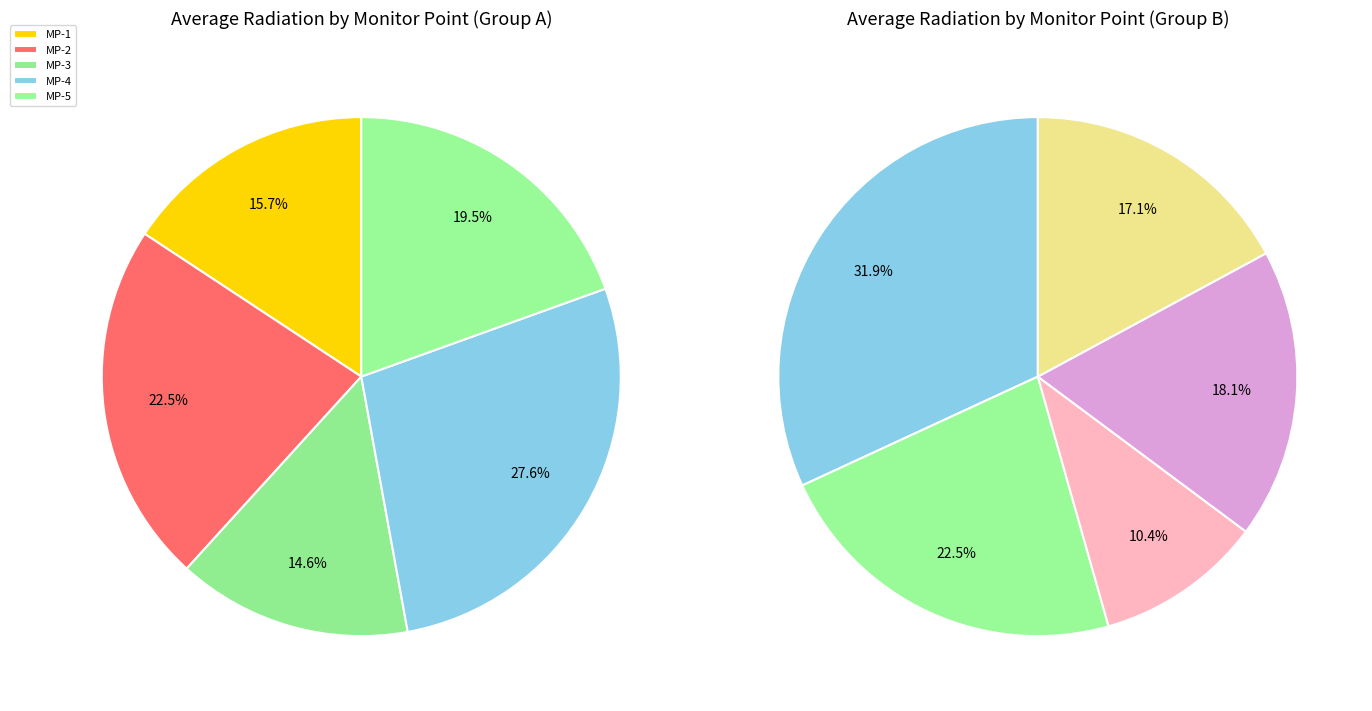

To the nearest percent, what percentage of the pie is MP-3?

10%